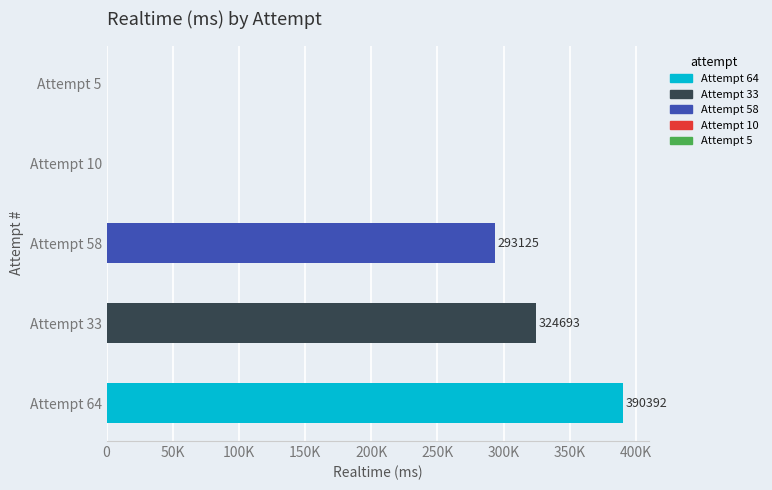

What is the difference between the second highest and minimum values?

324693